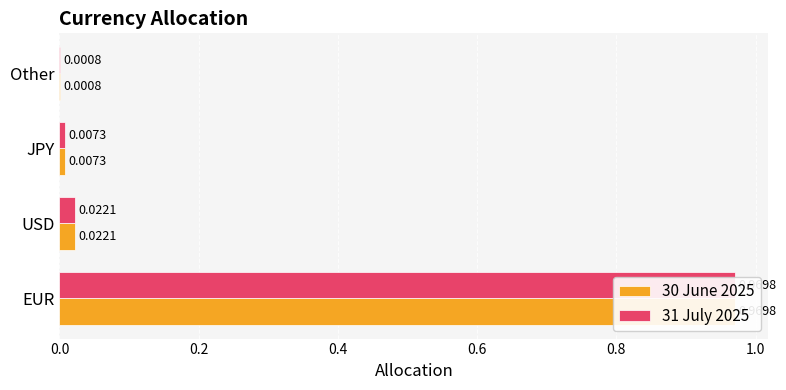

What is the sum of all 31 July 2025 values?

1.0